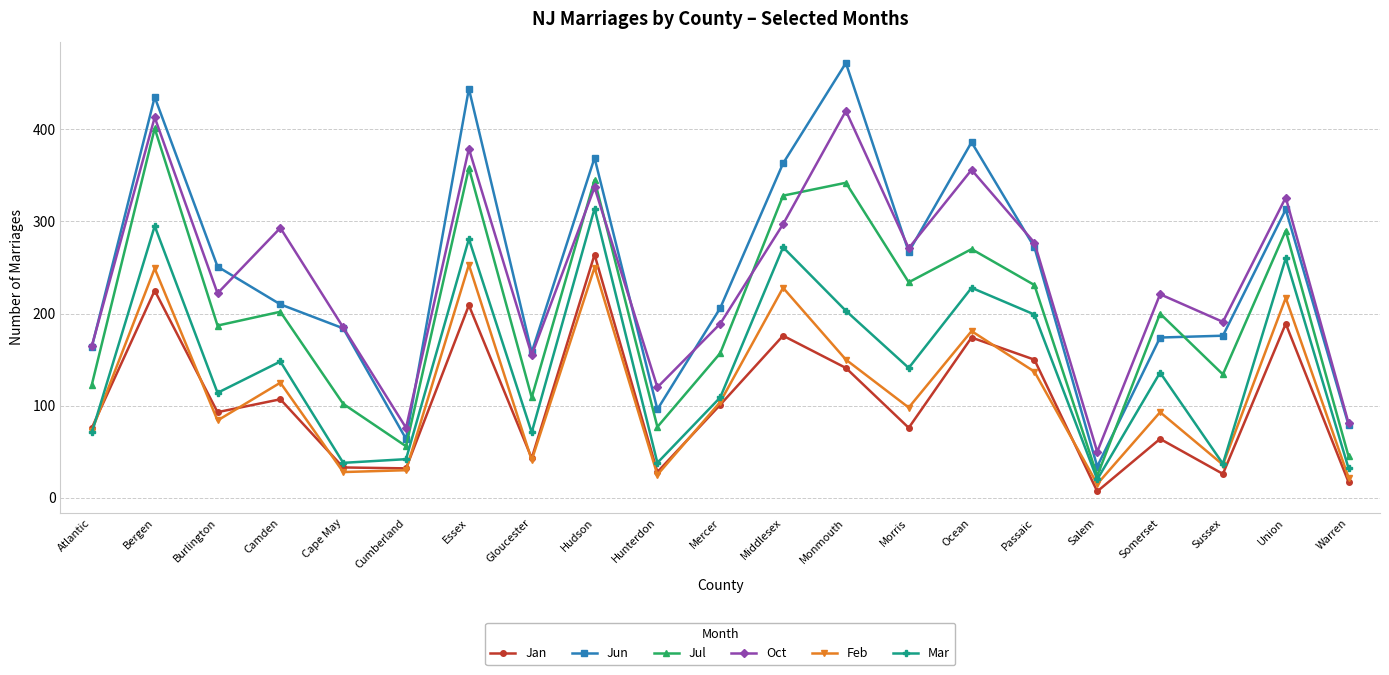

How many data points does each series have?

21